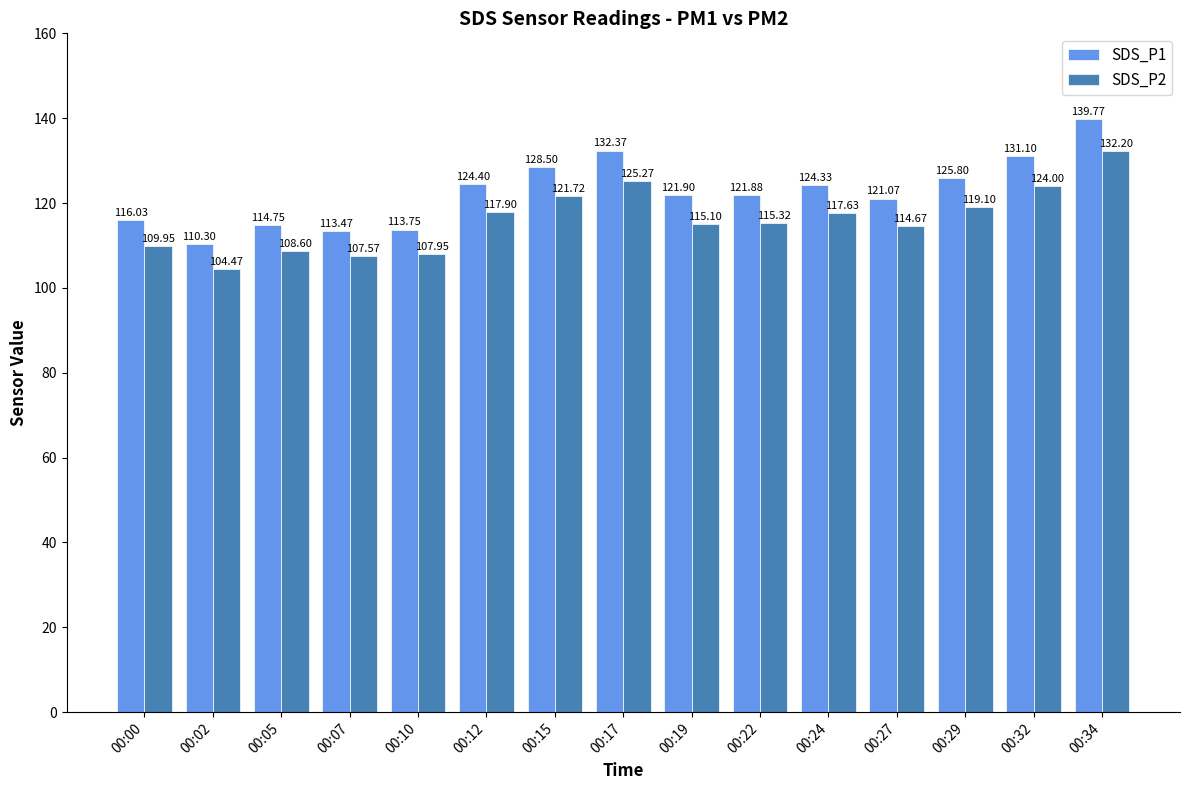

Reading left to right, transcribe all the data shown in this chart.

SDS_P1: 116.0	110.3	114.8	113.5	113.8	124.4	128.5	132.4	121.9	121.9	124.3	121.1	125.8	131.1	139.8
SDS_P2: 110.0	104.5	108.6	107.6	108.0	117.9	121.7	125.3	115.1	115.3	117.6	114.7	119.1	124.0	132.2